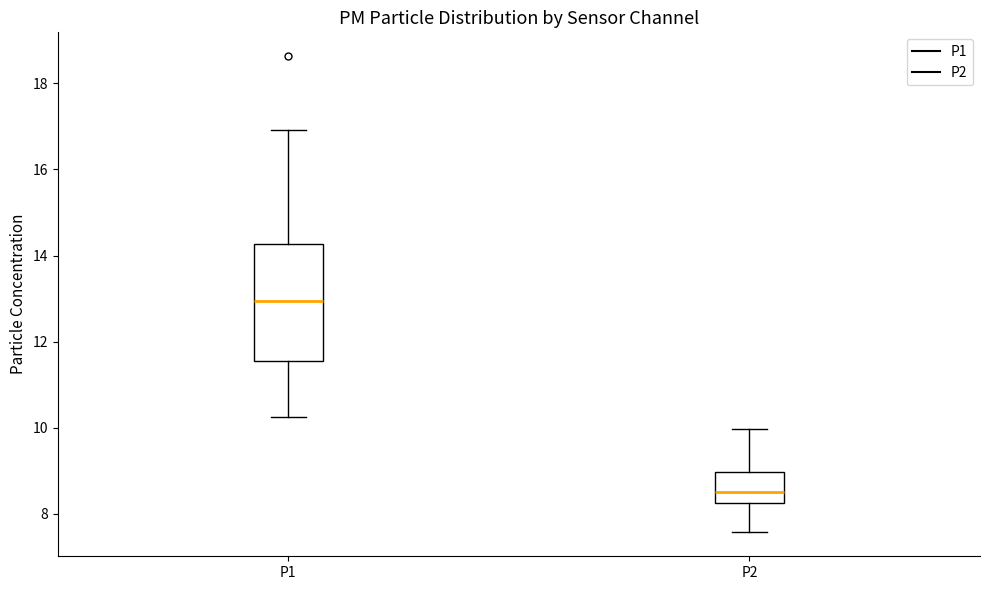

Which box is the tallest, from its lower edge to its upper edge?

P1